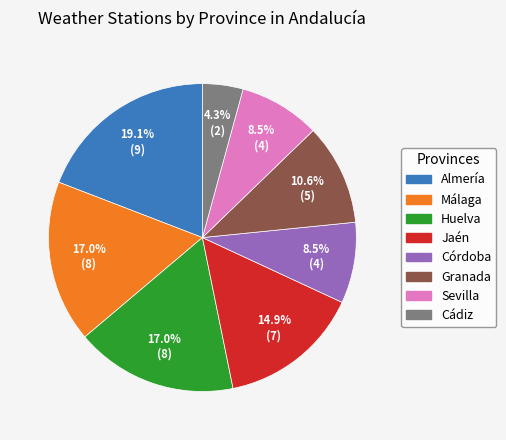

Is there any slice that represents more than half of the pie?

No